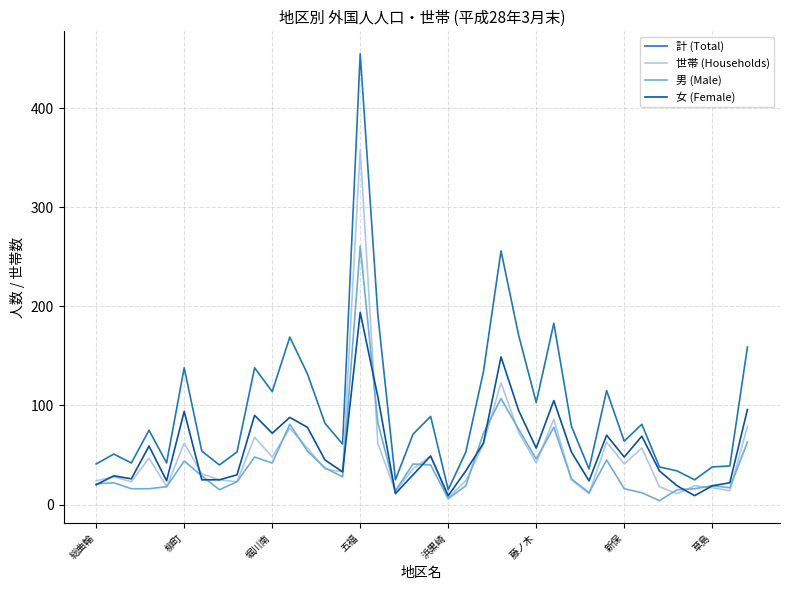

Rank the series by their maximum value, from highest to lowest.

計 (Total), 世帯 (Households), 男 (Male), 女 (Female)